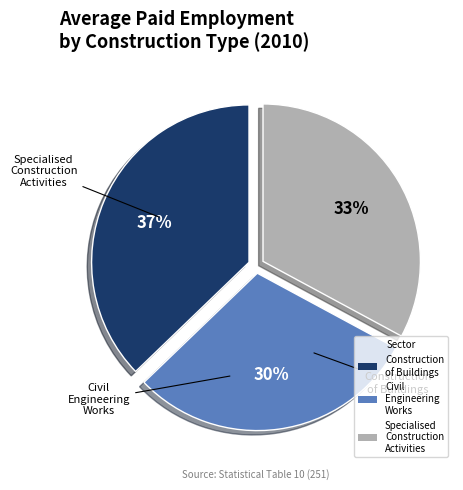

To the nearest percent, what is the combined percentage of Construction of Buildings and Civil Engineering Works?

67%